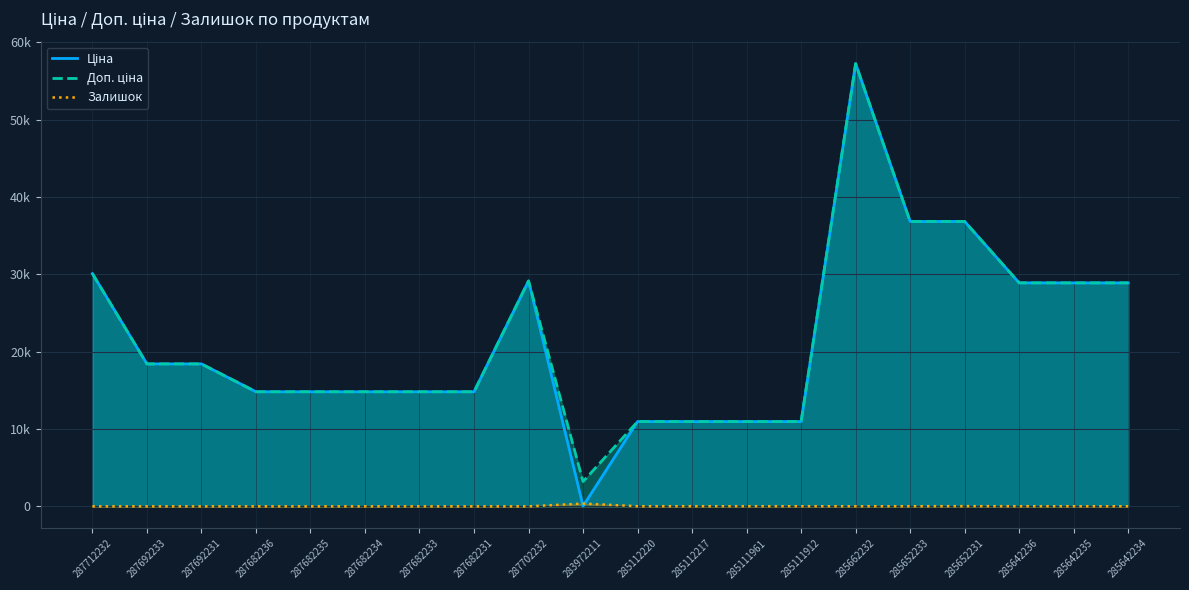

What is the label of the 20th point from the right?

287712232